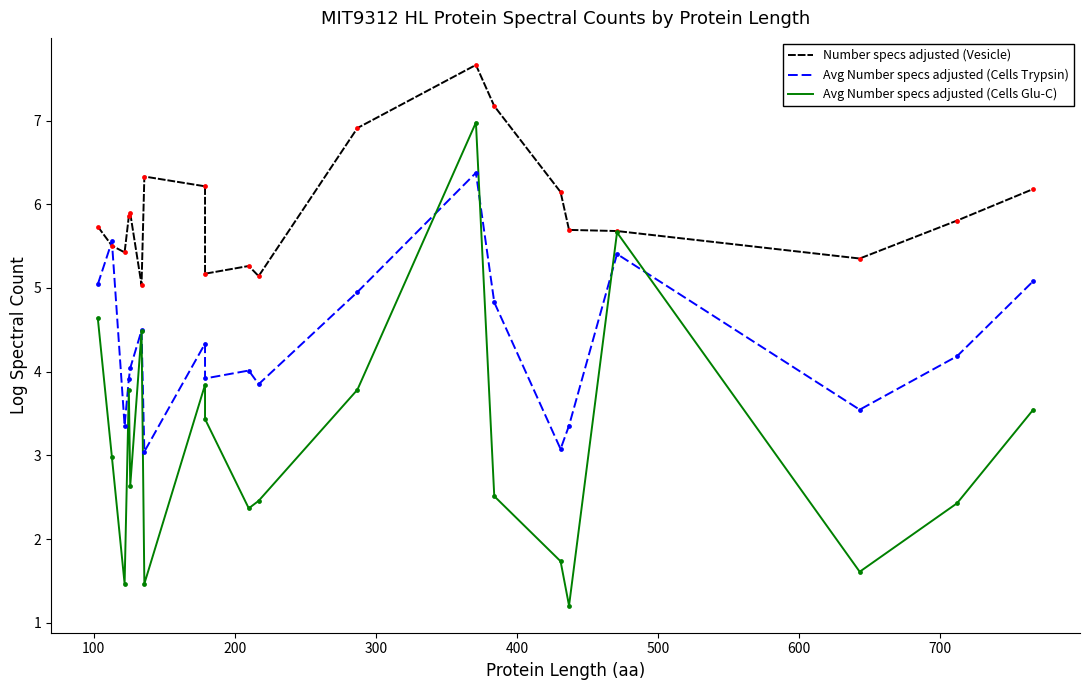

Which series has the largest Y range (max minus min)?

Avg Number specs adjusted (Cells Glu-C)